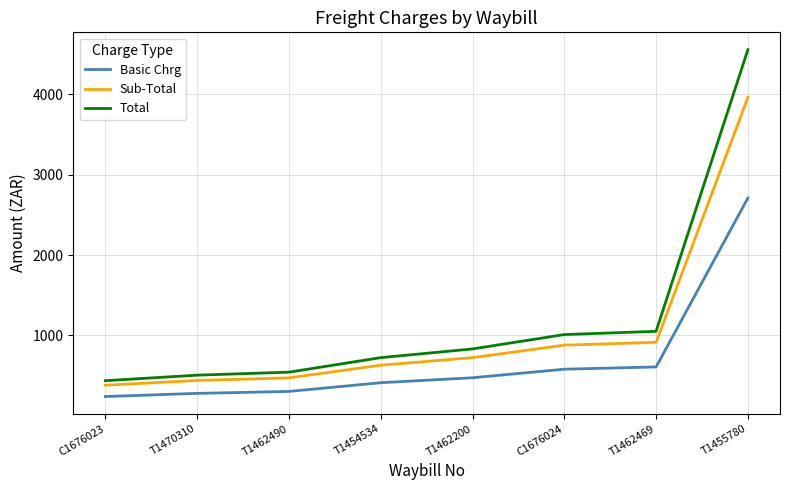

True or false: Total and Basic Chrg cross at least once.

False